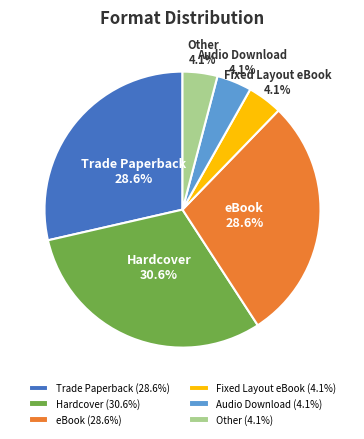

Do Other and Audio Download together represent more than half of the pie?

No